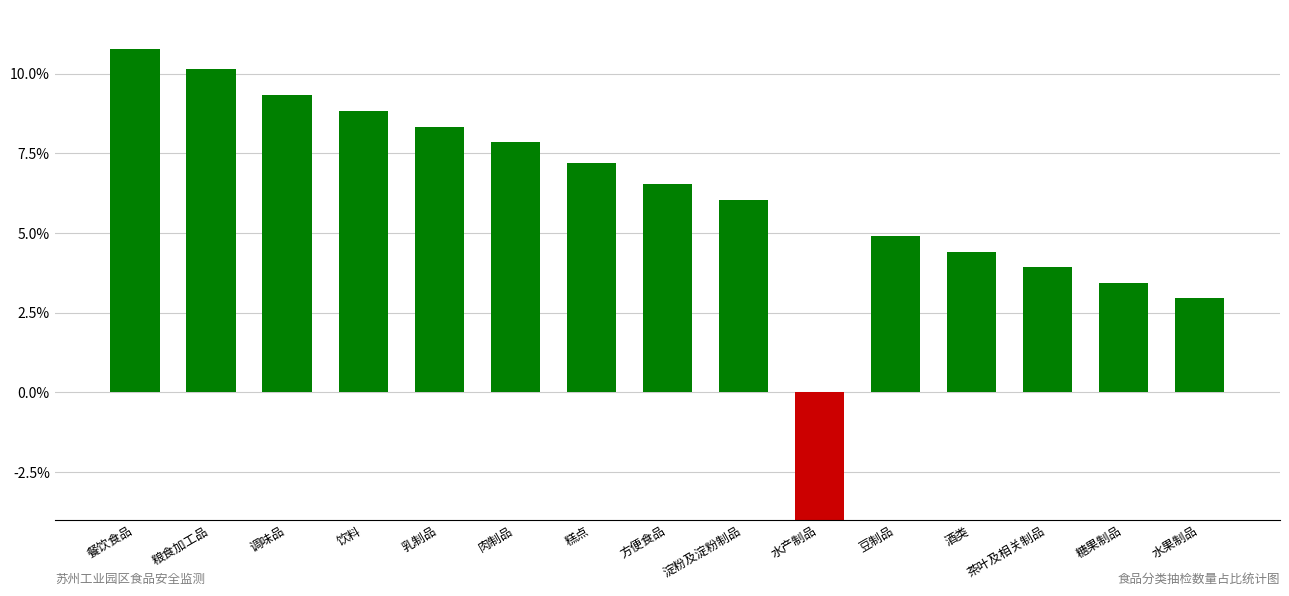

Reading left to right, what are all the values shown in this chart?

餐饮食品=10.8	粮食加工品=10.1	调味品=9.3	饮料=8.8	乳制品=8.3	肉制品=7.8	糕点=7.2	方便食品=6.5	淀粉及淀粉制品=6.0	水产制品=-5.4	豆制品=4.9	酒类=4.4	茶叶及相关制品=3.9	糖果制品=3.4	水果制品=2.9